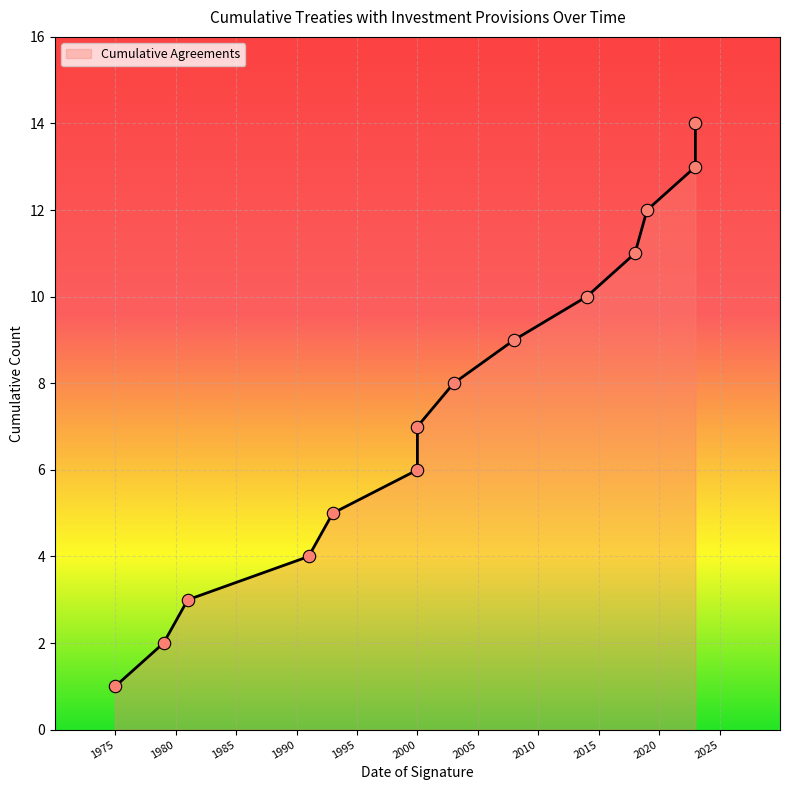

Approximately how many times larger is the value at 1991 compared to 2000?

0.7